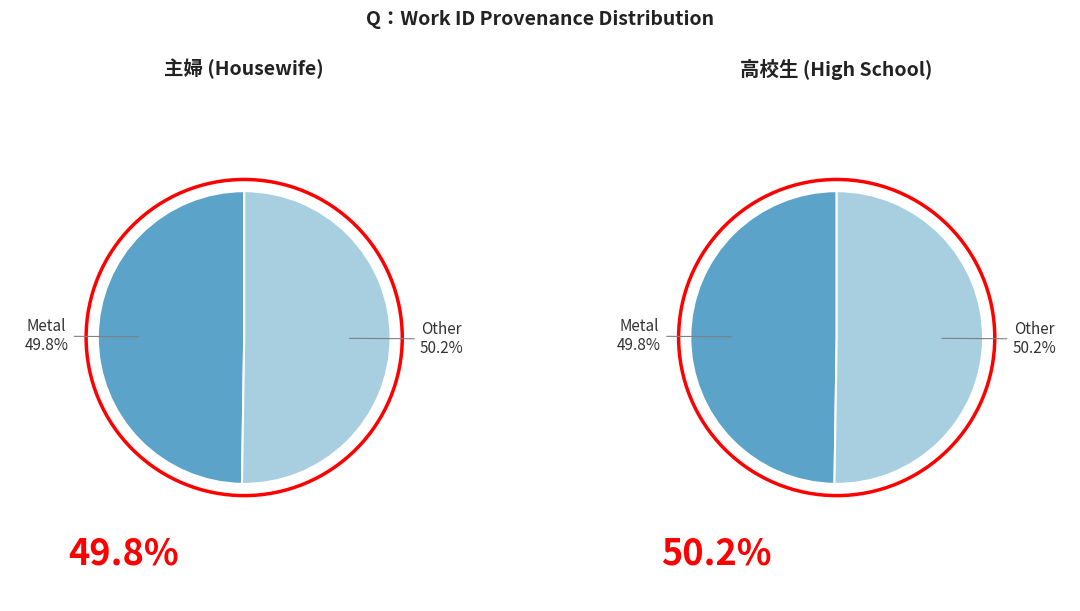

Is there any slice that represents more than half of the pie?

Yes